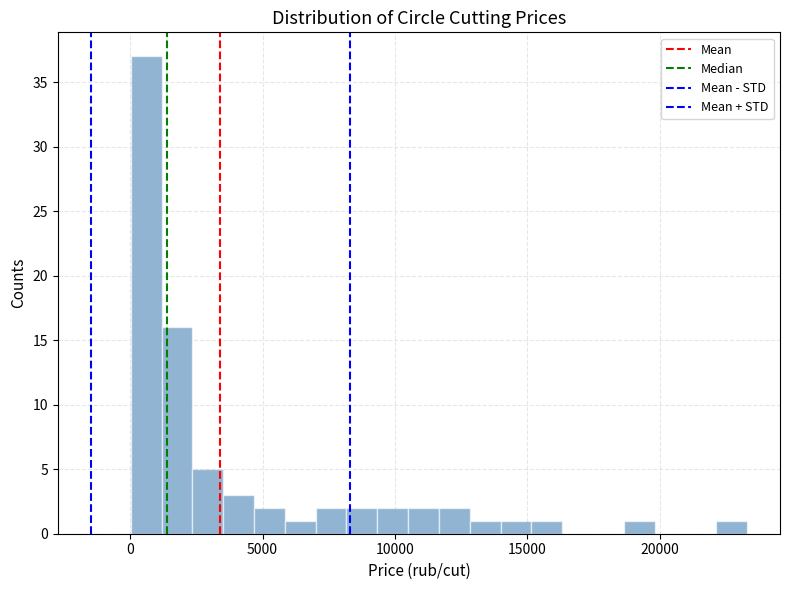

Around what value on the x-axis is the tallest bar? Give the approximate position of its centre, as read against the axis.

500